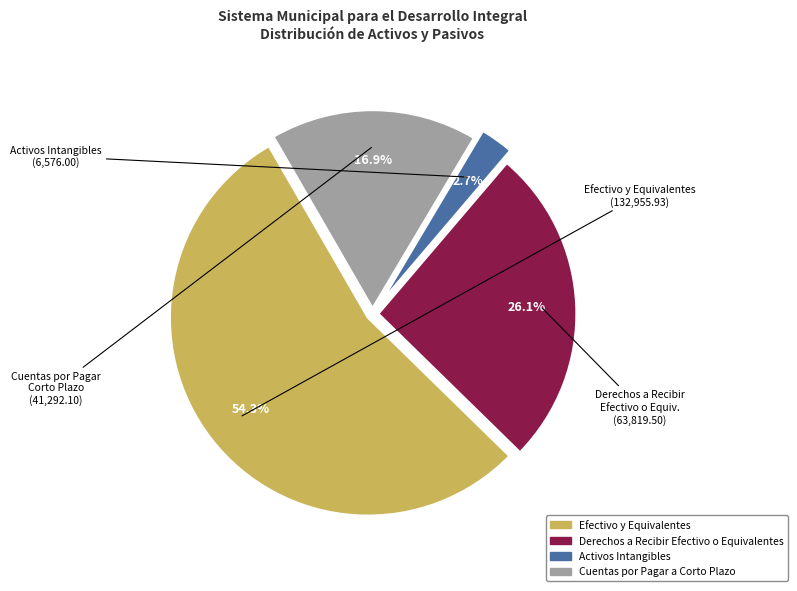

To the nearest percent, what portion does Efectivo y Equivalentes represent?

54%